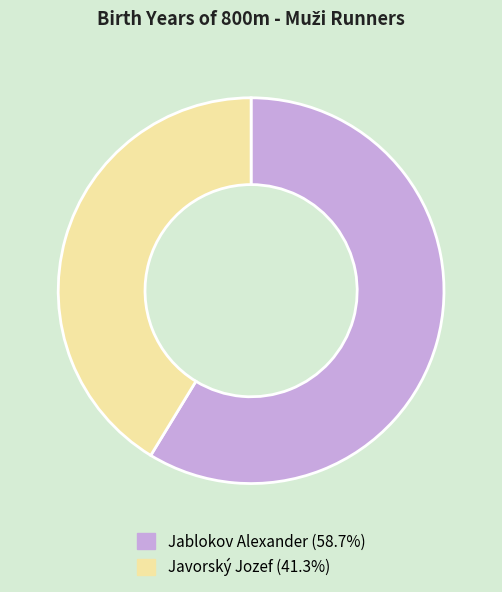

Combined, do Javorský Jozef and Jablokov Alexander account for over 50%?

Yes